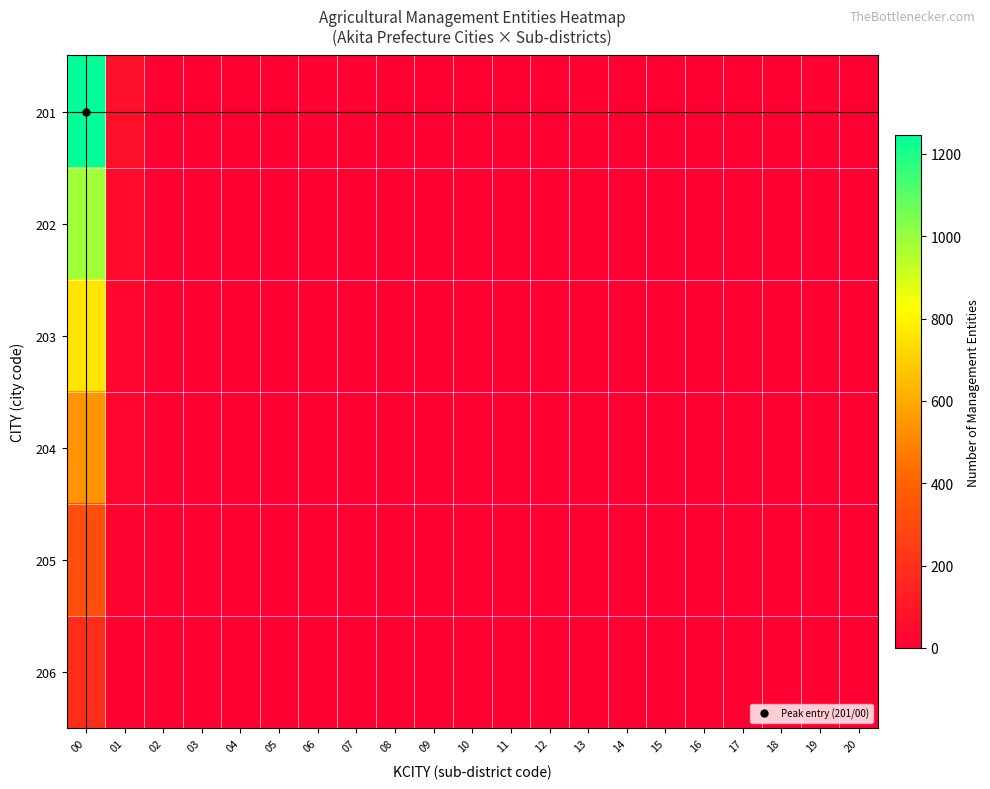

Reading left to right, list all the values displayed in this chart.

201: 00=1245	01=67	02=2	03=0	04=4	05=3	06=8	07=7	08=1	09=2	10=1	11=1	12=2	13=14	14=1	15=4	16=1	17=1	18=2	19=7	20=2
202: 00=980	01=45	02=1	03=0	04=3	05=2	06=5	07=4	08=1	09=1	10=0	11=0	12=1	13=10	14=1	15=2	16=0	17=0	18=1	19=5	20=1
203: 00=760	01=32	02=0	03=0	04=2	05=1	06=4	07=3	08=0	09=0	10=0	11=0	12=0	13=8	14=0	15=1	16=0	17=0	18=0	19=4	20=0
204: 00=540	01=28	02=0	03=0	04=1	05=1	06=3	07=2	08=0	09=0	10=0	11=0	12=0	13=6	14=0	15=1	16=0	17=0	18=0	19=3	20=0
205: 00=320	01=18	02=0	03=0	04=1	05=0	06=2	07=1	08=0	09=0	10=0	11=0	12=0	13=4	14=0	15=0	16=0	17=0	18=0	19=2	20=0
206: 00=180	01=12	02=0	03=0	04=0	05=0	06=1	07=1	08=0	09=0	10=0	11=0	12=0	13=2	14=0	15=0	16=0	17=0	18=0	19=1	20=0